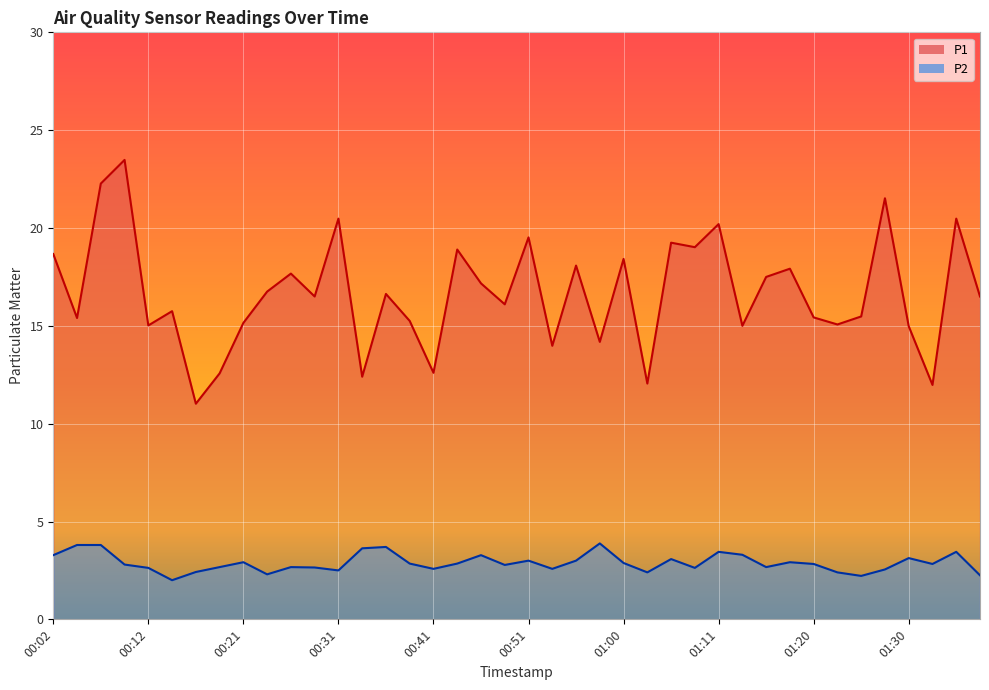

How many series are shown in this chart?

2